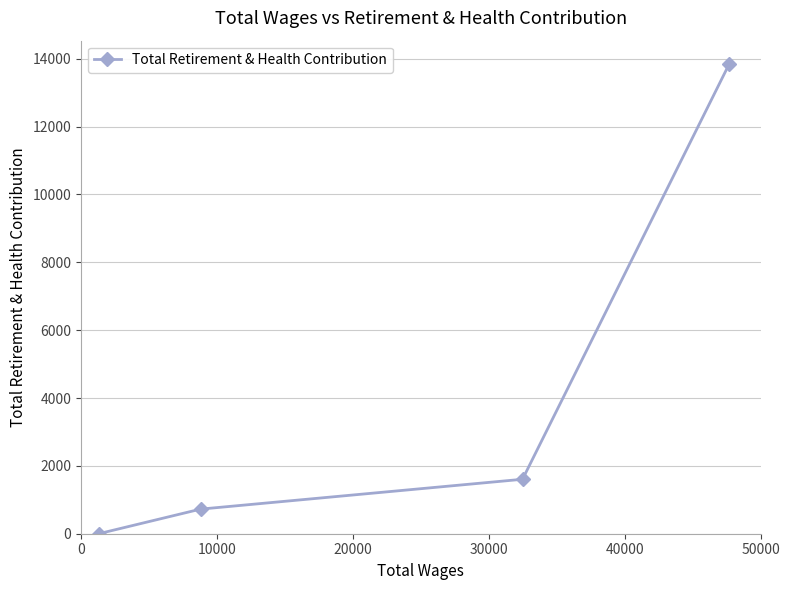

True or false: there are more than 2 points higher than both neighbors.

False